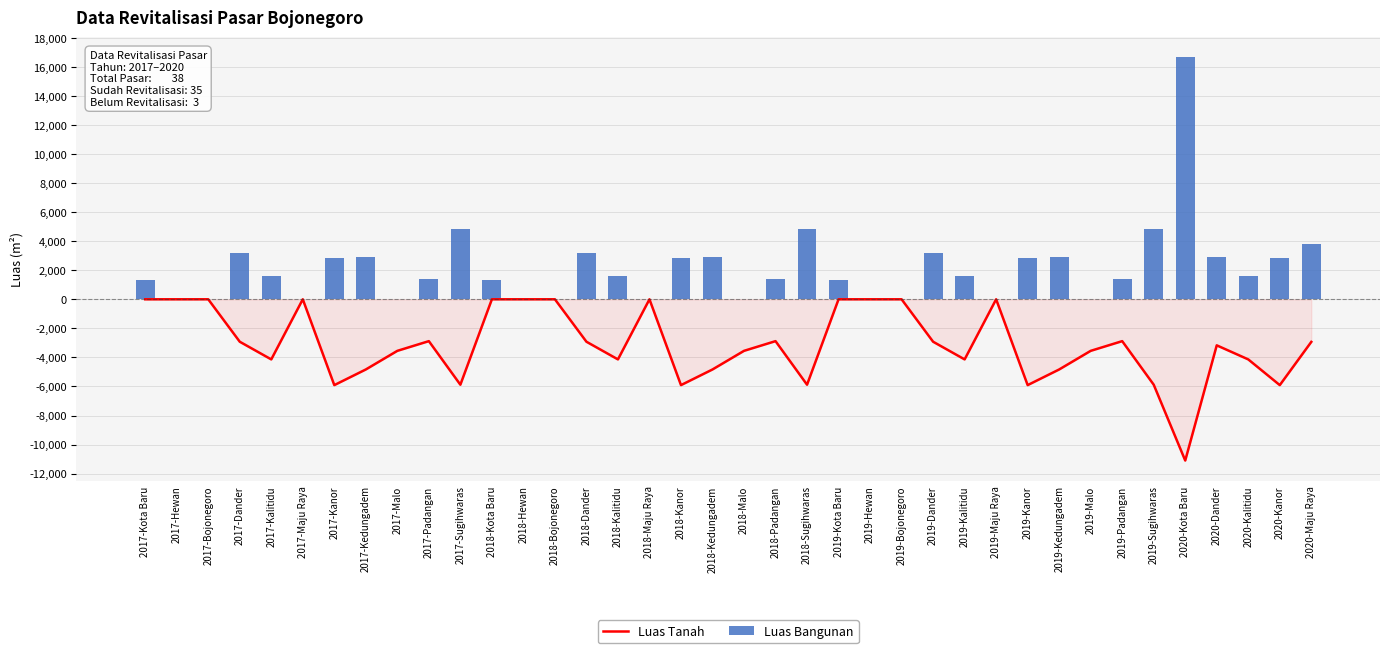

What is the value of the Luas Bangunan bar at the 23rd from the left?

1298